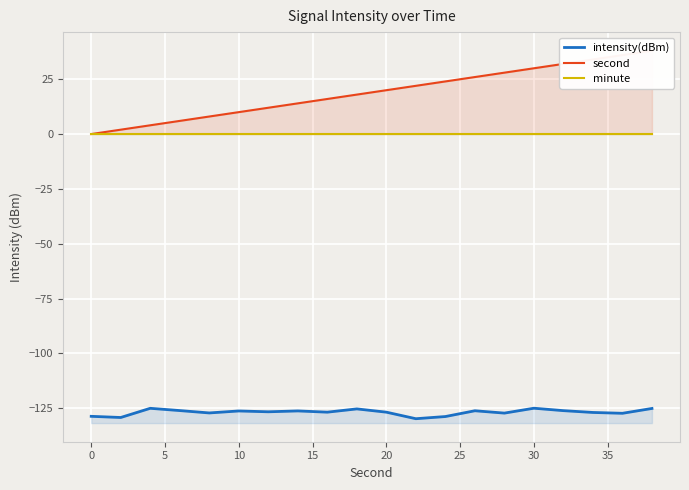

Which series has the largest range (max minus min)?

second